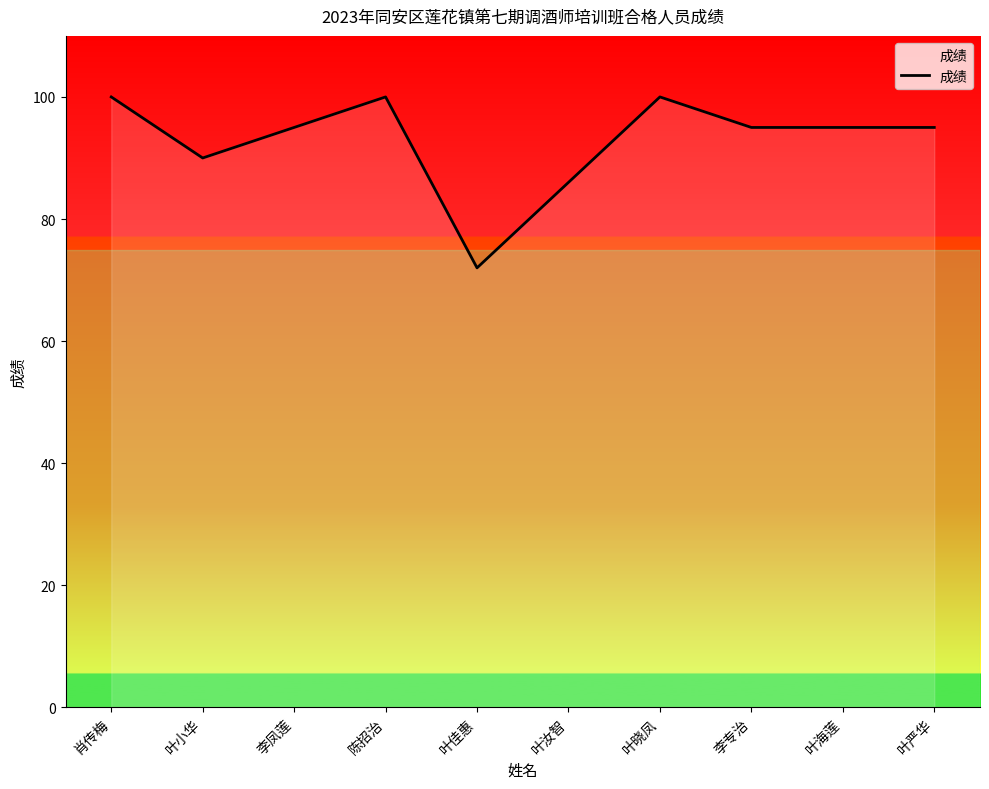

Reading right to left, extract all data points from this chart.

叶严华=95	叶海莲=95	李专治=95	叶晓凤=100	叶汝智=86	叶佳惠=72	陈招治=100	李凤莲=95	叶小华=90	肖传梅=100